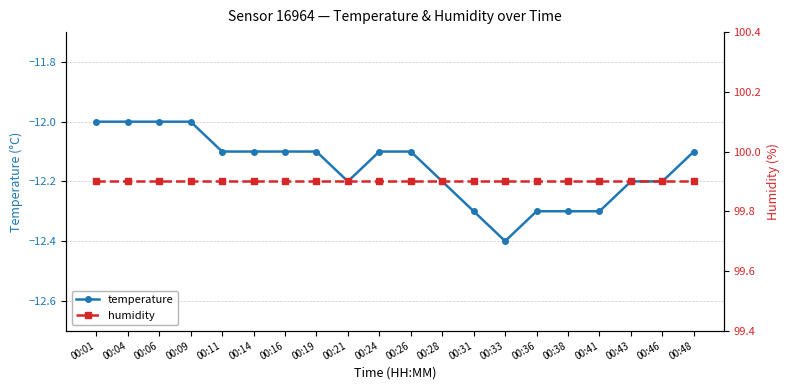

Which series changed the most between 00:09 and 00:48?

temperature